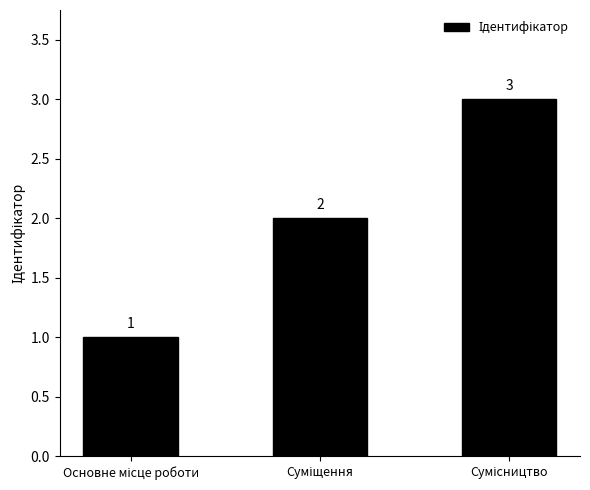

Reading left to right, list all the values displayed in this chart.

1	2	3